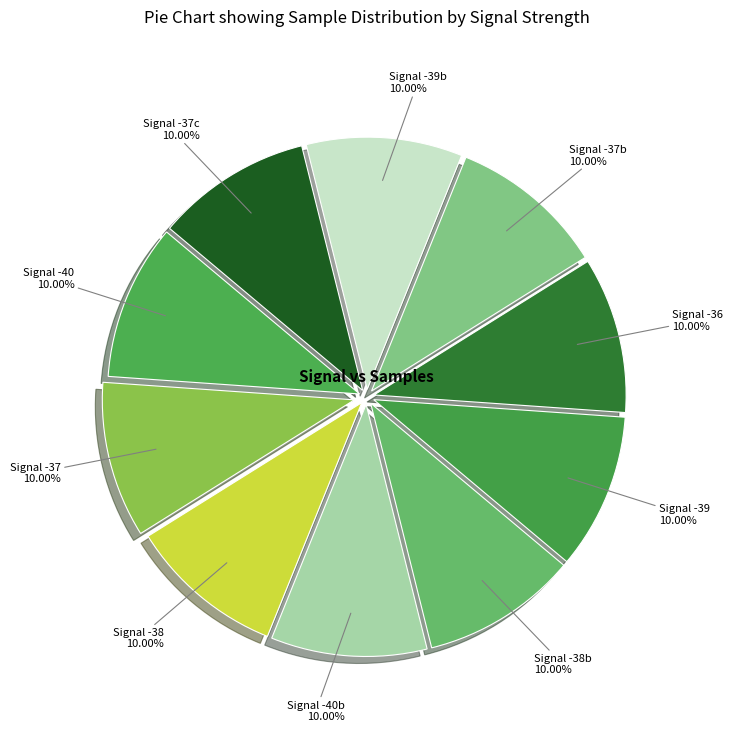

Which slice is the smallest?

-39